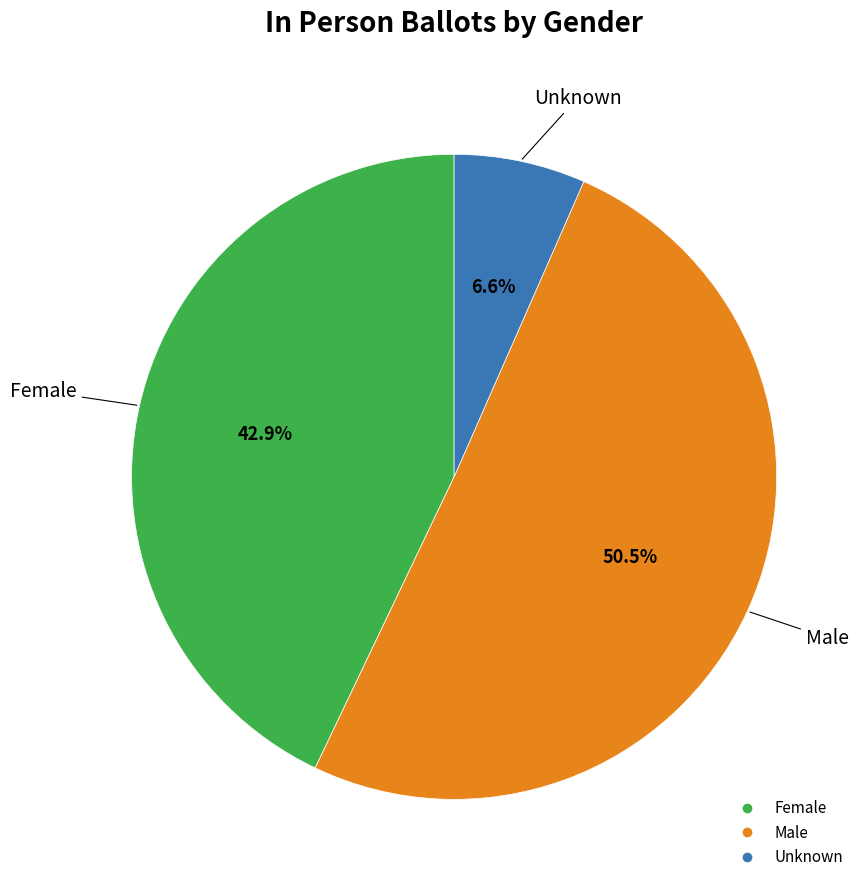

What is the smallest slice in the pie chart?

Unknown